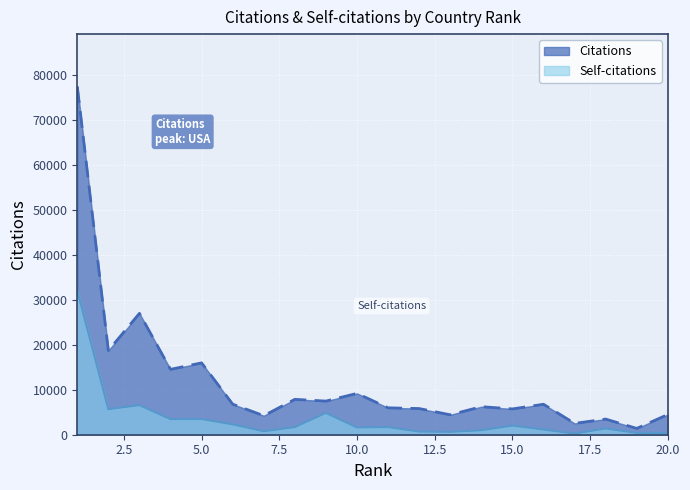

What are all the series names shown in the legend?

Citations, Self-citations